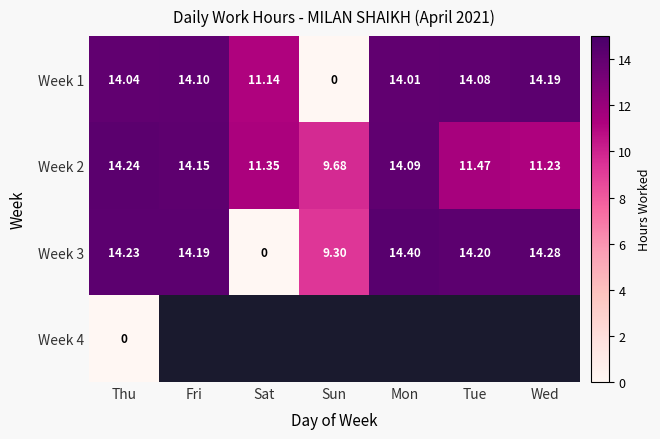

At how many categories does at least one series exceed 0?

7